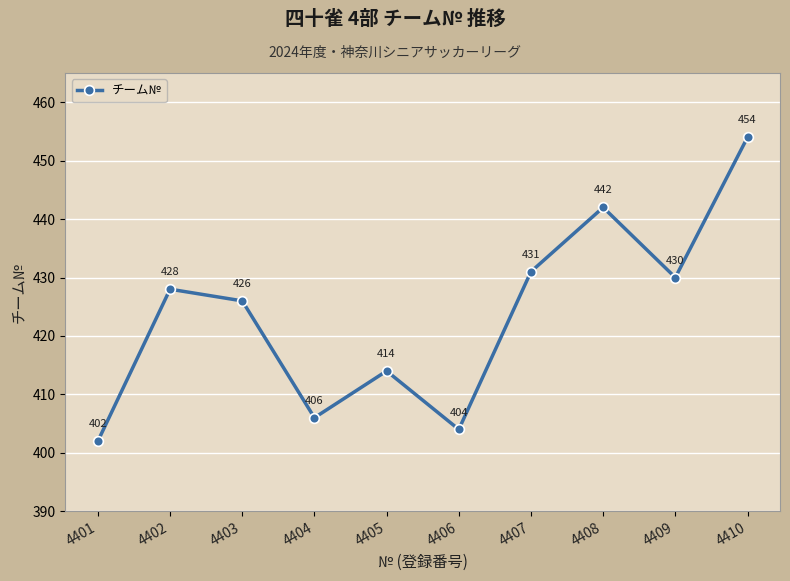

Reading left to right, what are all the values shown in this chart?

4401=402	4402=428	4403=426	4404=406	4405=414	4406=404	4407=431	4408=442	4409=430	4410=454